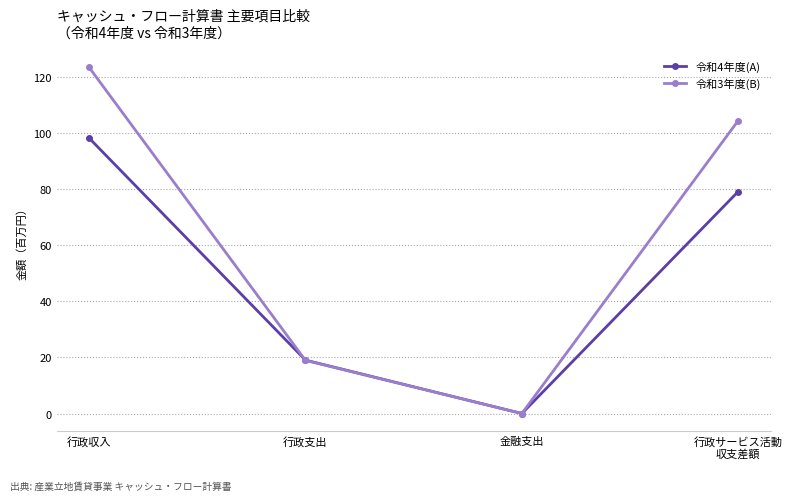

List the labels in order of 令和4年度(A) value, largest first.

行政収入, 行政サービス活動
収支差額, 行政支出, 金融支出